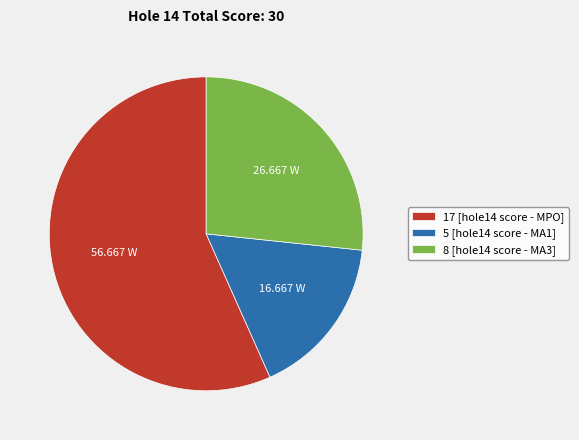

Combined, do 5 [hole14 score - MA1] and 17 [hole14 score - MPO] account for over 50%?

Yes